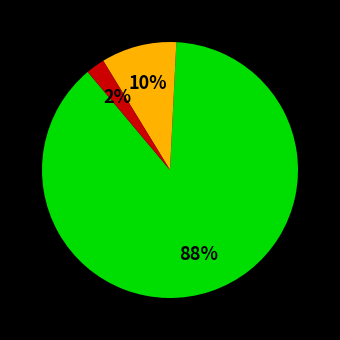

To the nearest percent, what is the average slice percentage?

33%